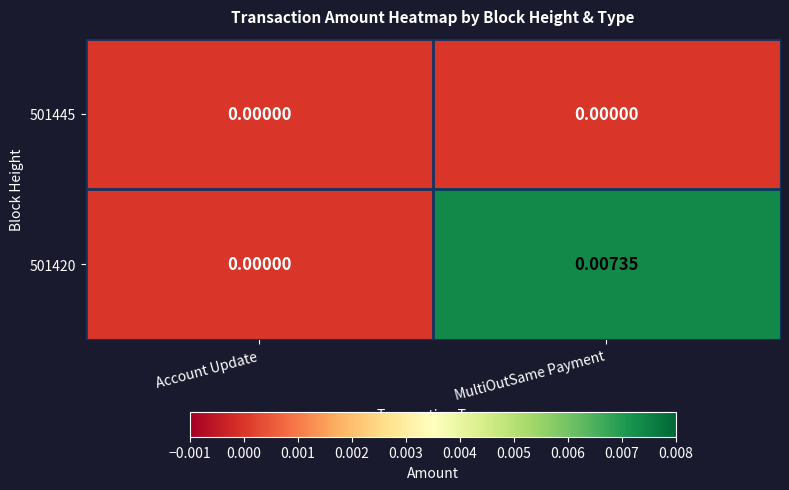

At which category is the sum across all series the highest?

MultiOutSame Payment